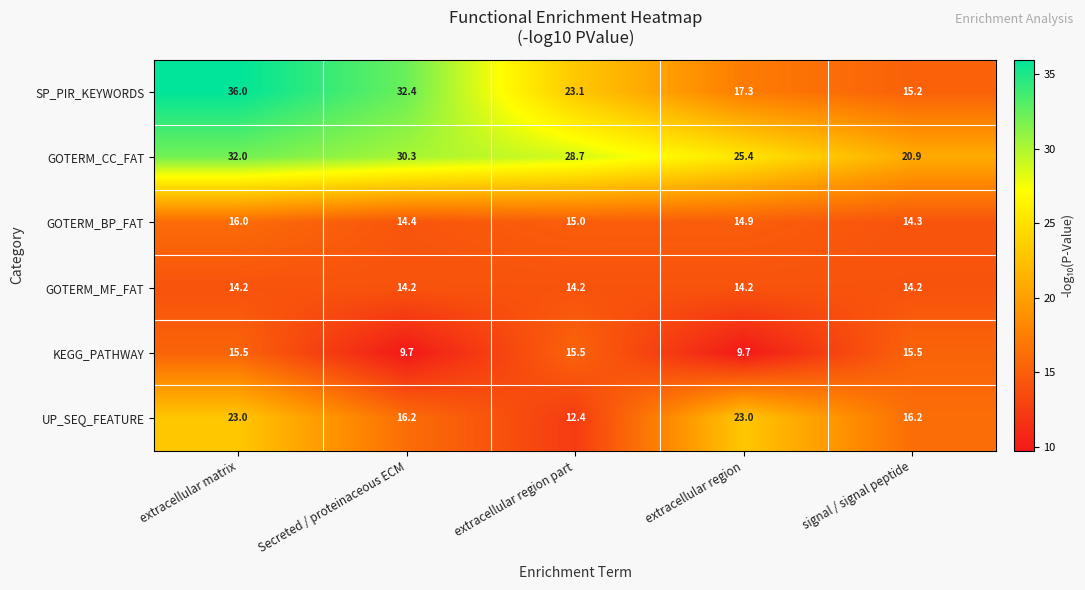

The value of SP_PIR_KEYWORDS at signal / signal peptide is 15.2. True or false?

True